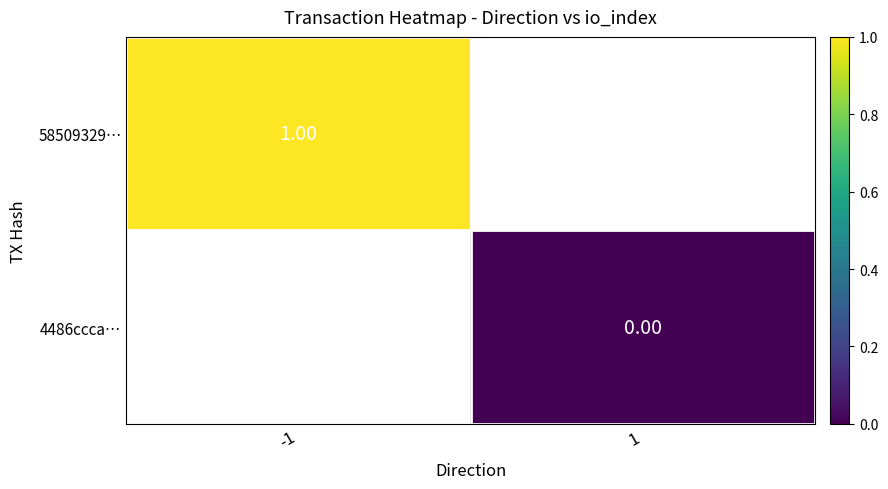

How many distinct data groups are displayed?

2